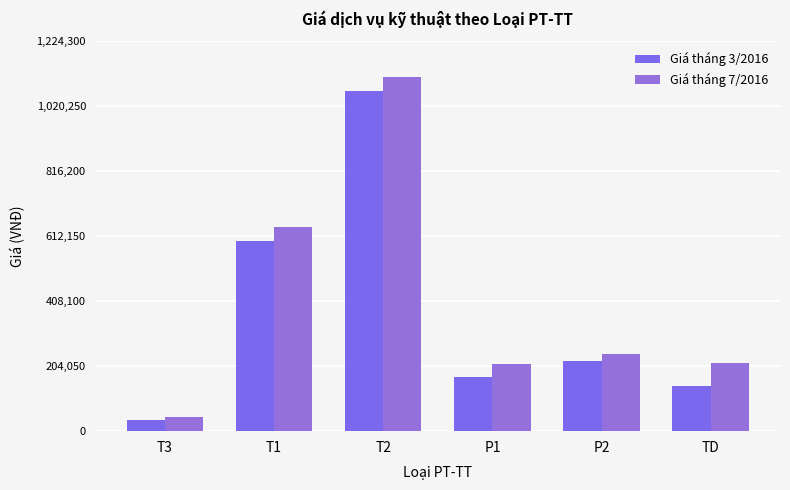

What is the sum of the Giá tháng 3/2016 values at P2 and T2?

1288000